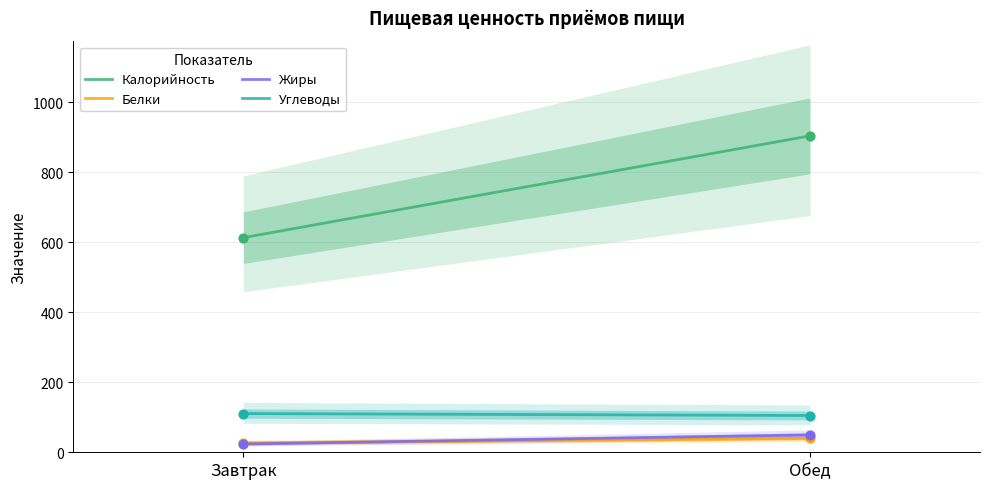

Which series has the widest spread of Y values?

Калорийность